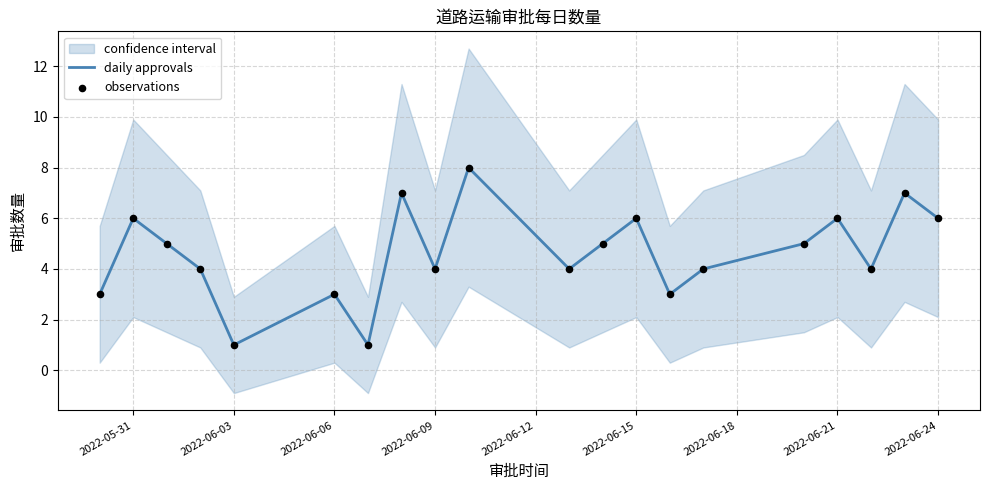

Which series contains the lowest Y value?

daily approvals